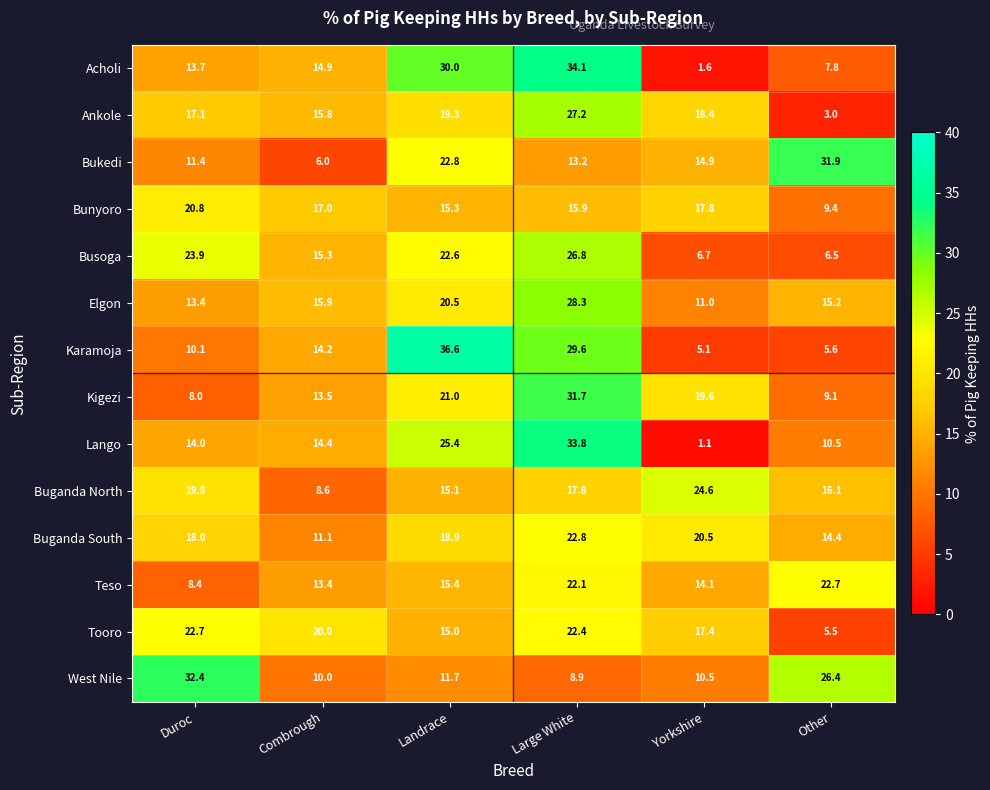

What is the sum of the Acholi values at Landrace and Other?

37.8